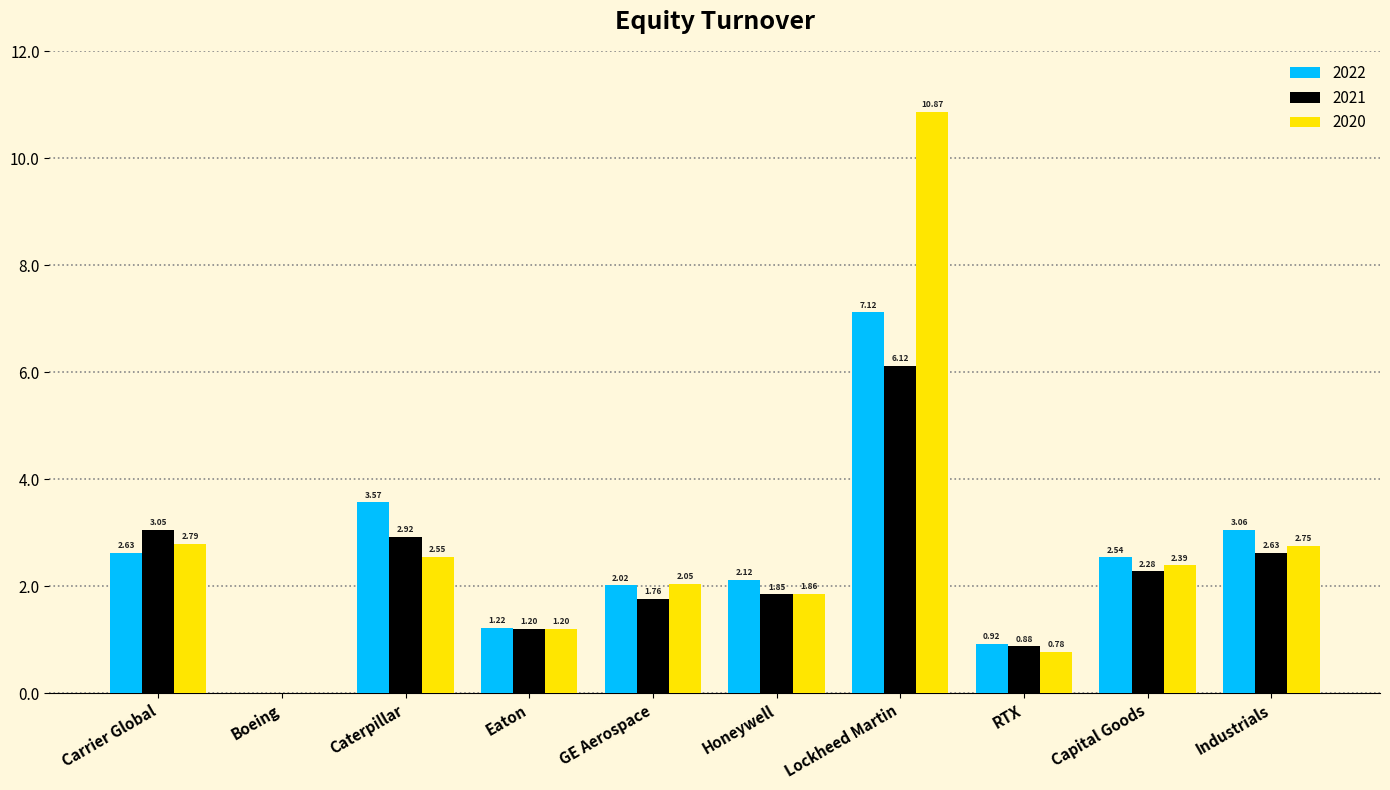

At which label does 2020 first exceed 2?

Carrier Global